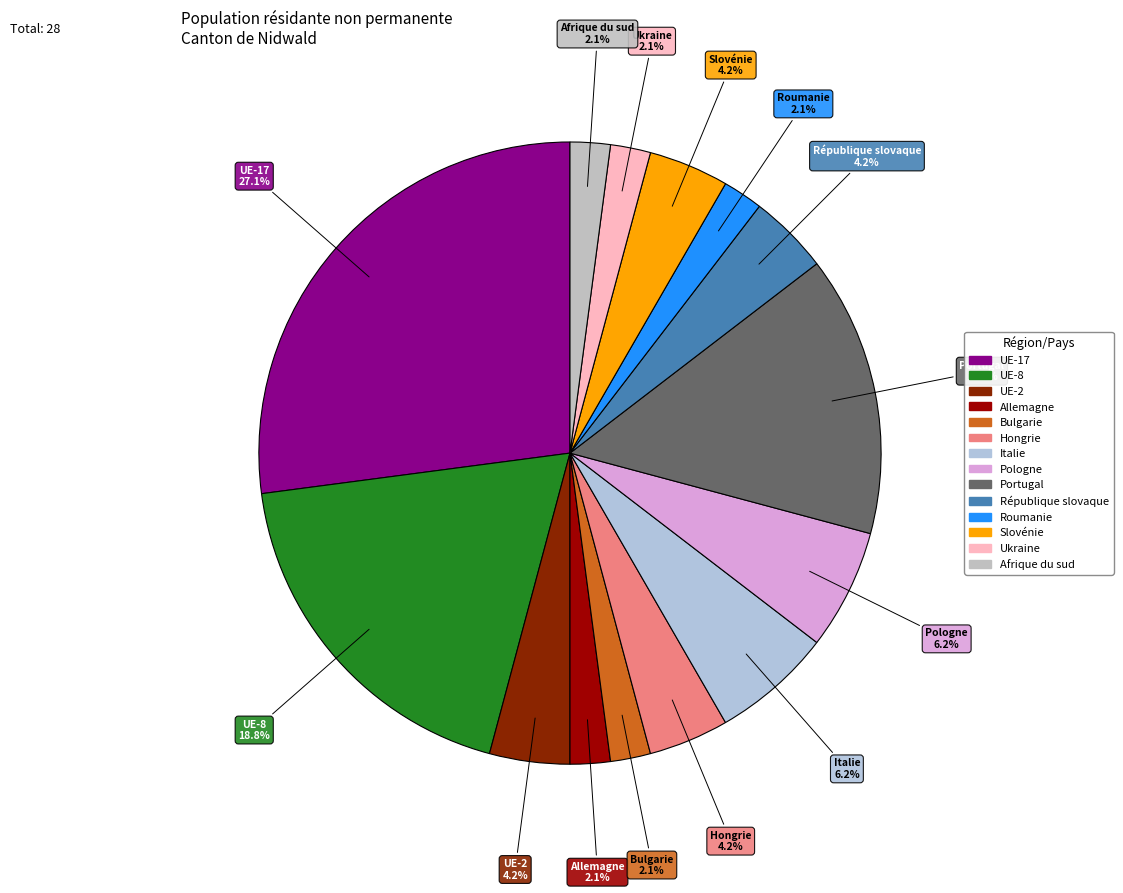

Between Italie and Afrique du sud, which is larger?

Italie